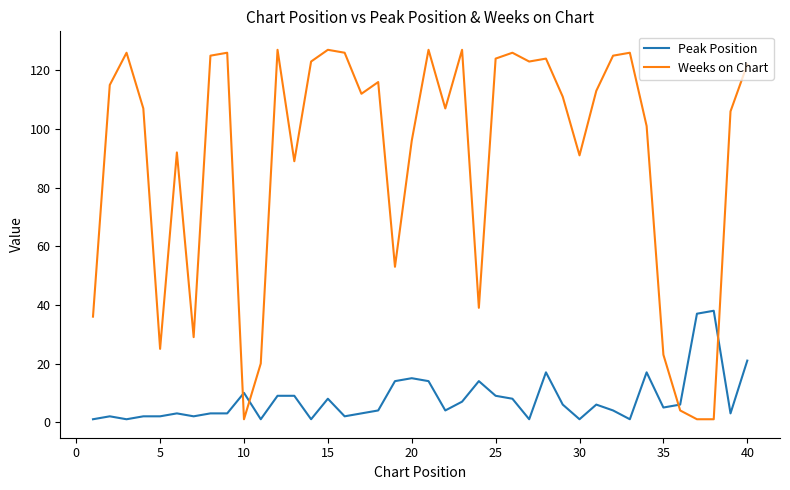

Reading left to right, extract all data points from this chart.

Peak Position: 1	2	1	2	2	3	2	3	3	10	1	9	9	1	8	2	3	4	14	15	14	4	7	14	9	8	1	17	6	1	6	4	1	17	5	6	37	38	3	21
Weeks on Chart: 36	115	126	107	25	92	29	125	126	1	20	127	89	123	127	126	112	116	53	96	127	107	127	39	124	126	123	124	111	91	113	125	126	101	23	4	1	1	106	122